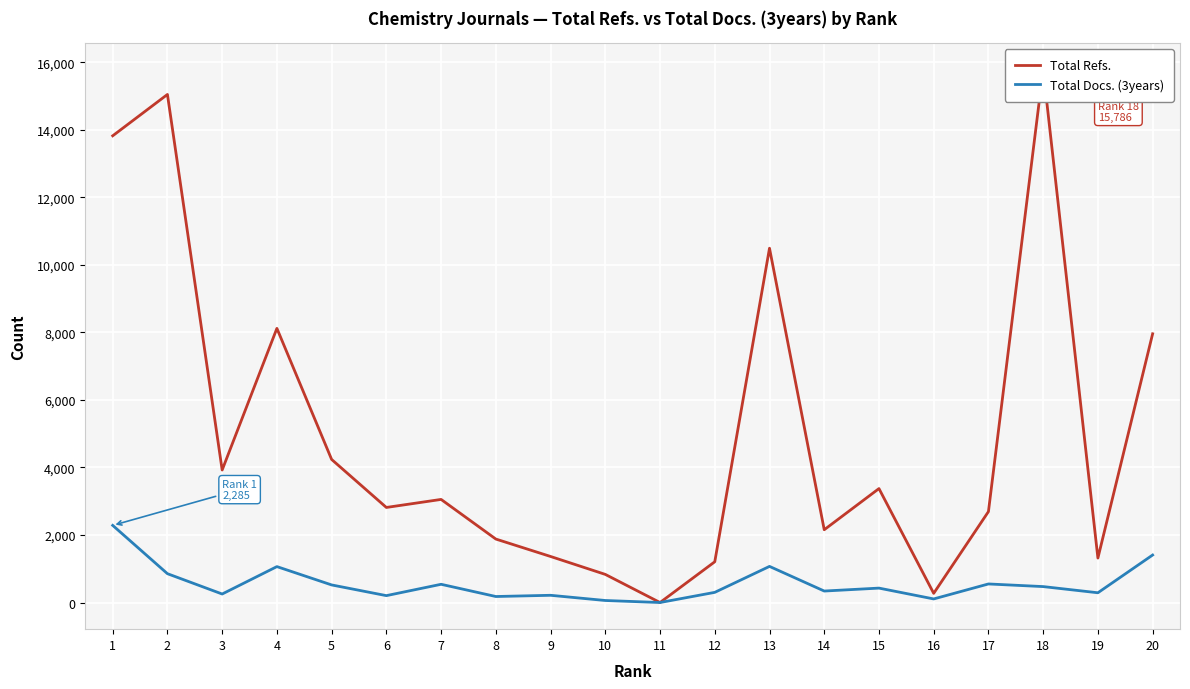

True or false: Total Refs. has more than 2 points higher than both neighbors.

True